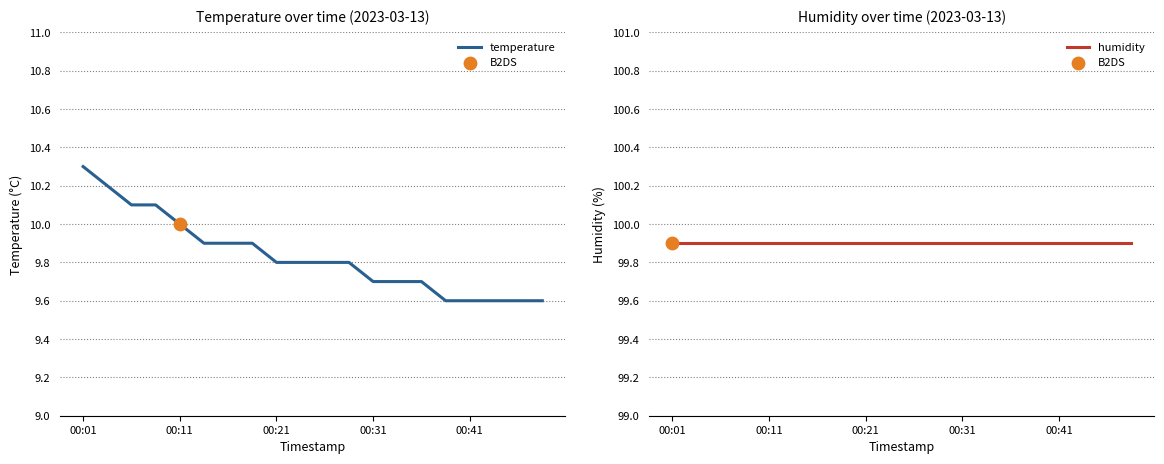

Is the value of temperature at 14 greater than the value of humidity at 14?

No